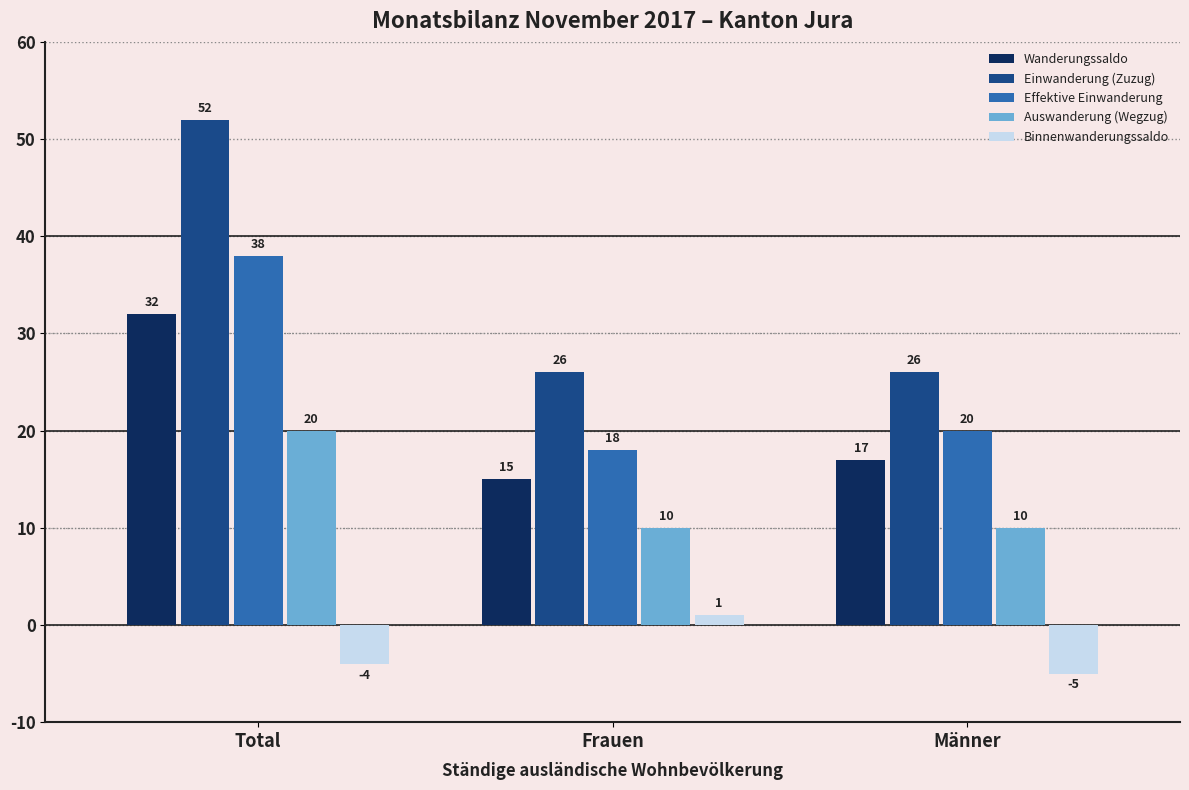

Reading left to right, transcribe all the data shown in this chart.

Wanderungssaldo: 32	15	17
Einwanderung (Zuzug): 52	26	26
Effektive Einwanderung: 38	18	20
Auswanderung (Wegzug): 20	10	10
Binnenwanderungssaldo: -4	1	-5